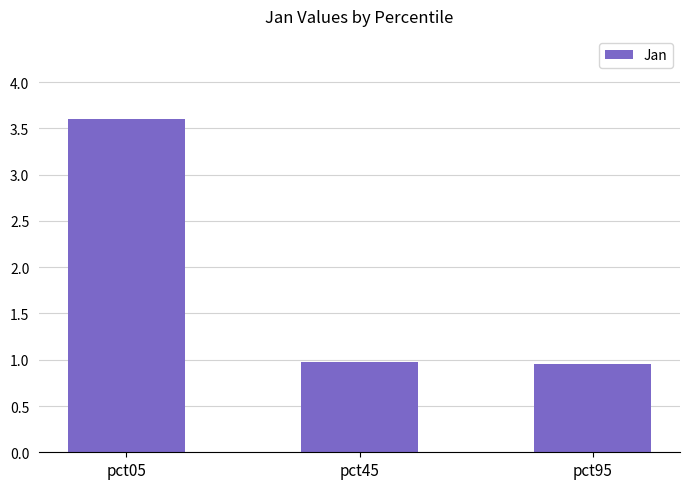

Reading left to right, what are all the values shown in this chart?

3.6	1.0	1.0